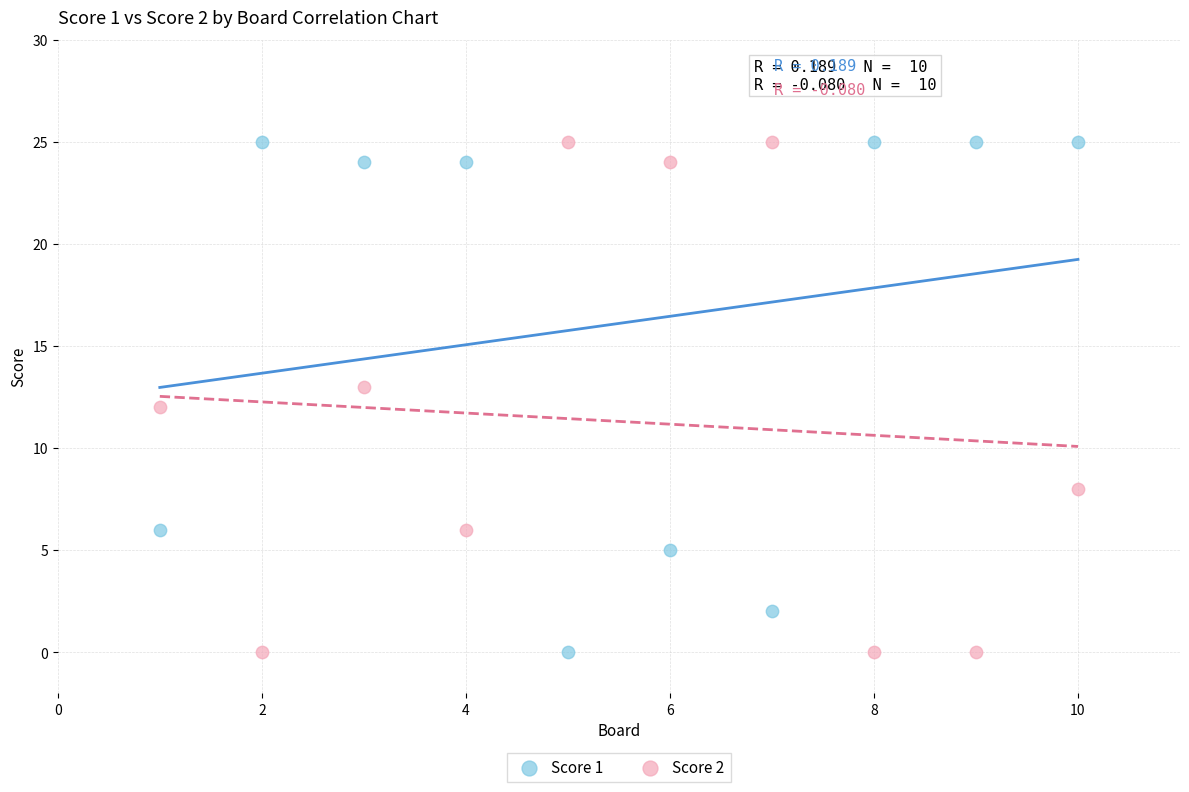

What are all the series names shown in the legend?

Score 1, Score 2